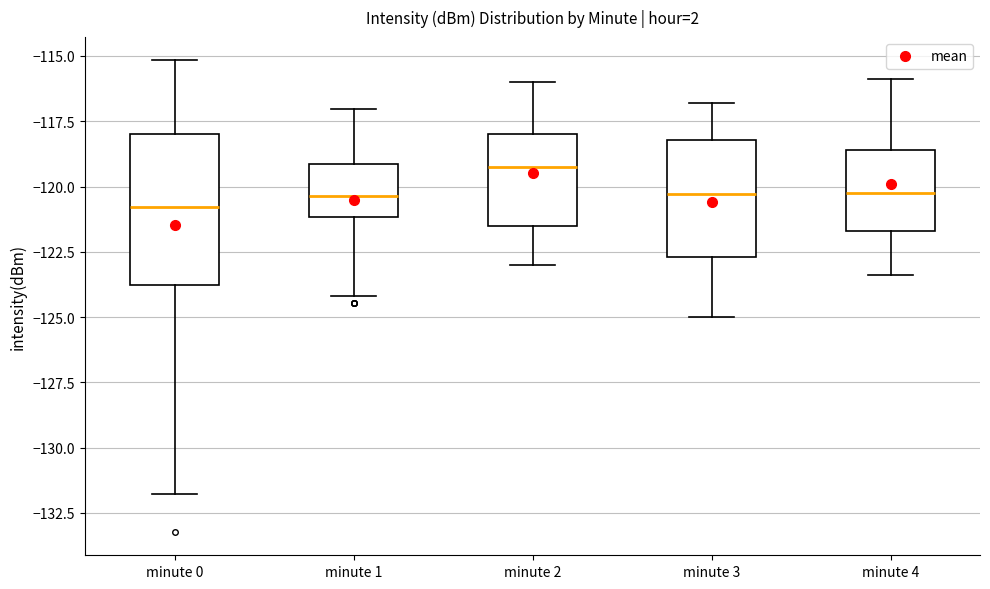

Reading left to right, read every box against the y-axis: the position of its median line, the range the box covers, and the ends of its whiskers. The values are not printed on the chart, so give them approximately, as read against the axis.

minute 0: median -121.0, box -124.0 to -118.0, whiskers -132.0 to -115.0
minute 1: median -120.5, box -121.0 to -119.0, whiskers -124.0 to -117.0
minute 2: median -119.0, box -121.5 to -118.0, whiskers -123.0 to -116.0
minute 3: median -120.5, box -122.5 to -118.0, whiskers -125.0 to -117.0
minute 4: median -120.0, box -121.5 to -118.5, whiskers -123.5 to -116.0